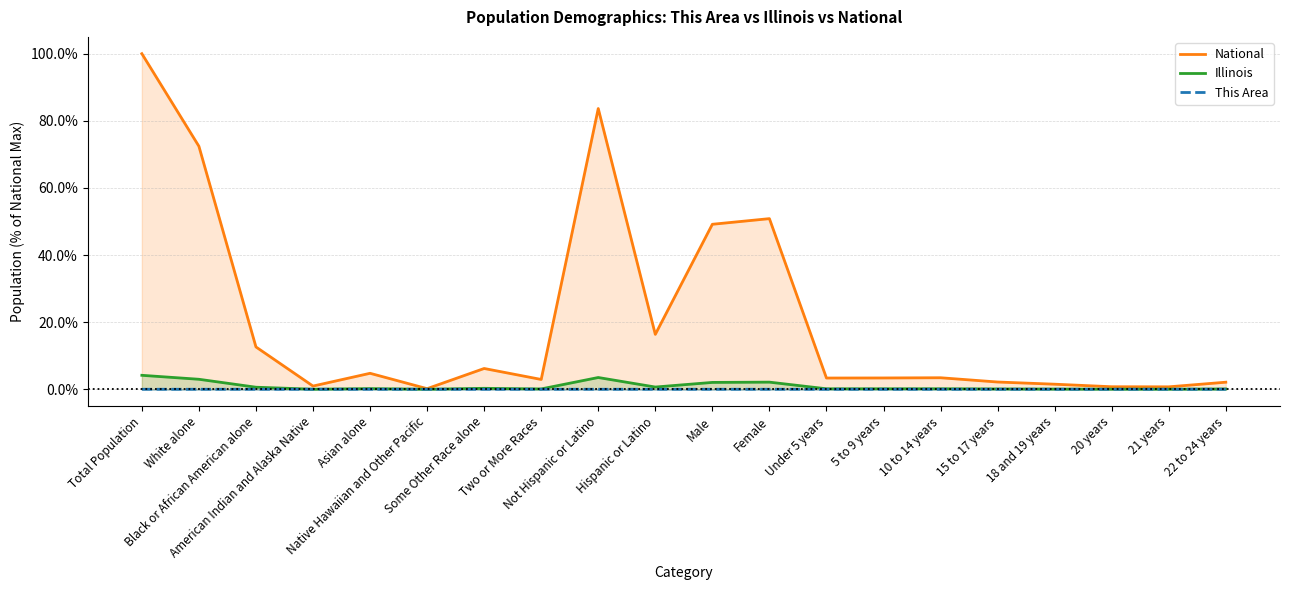

True or false: Illinois and National intersect in this chart.

False